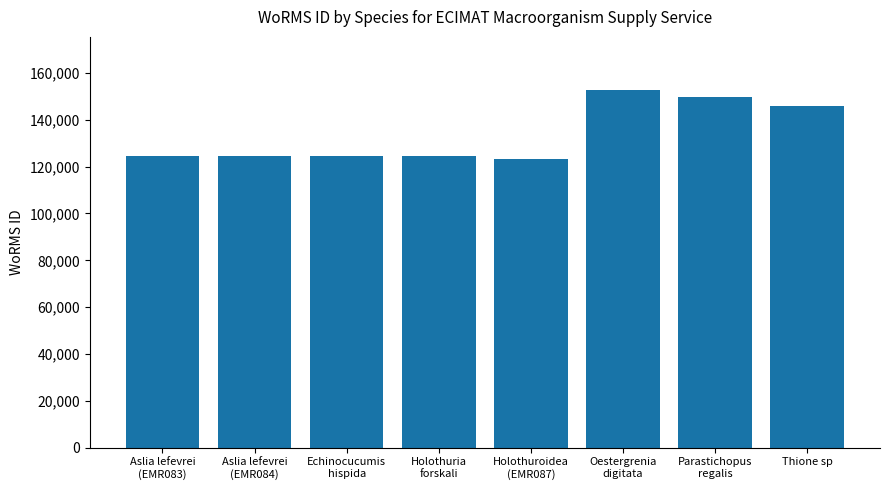

What is the greatest value displayed?

152547